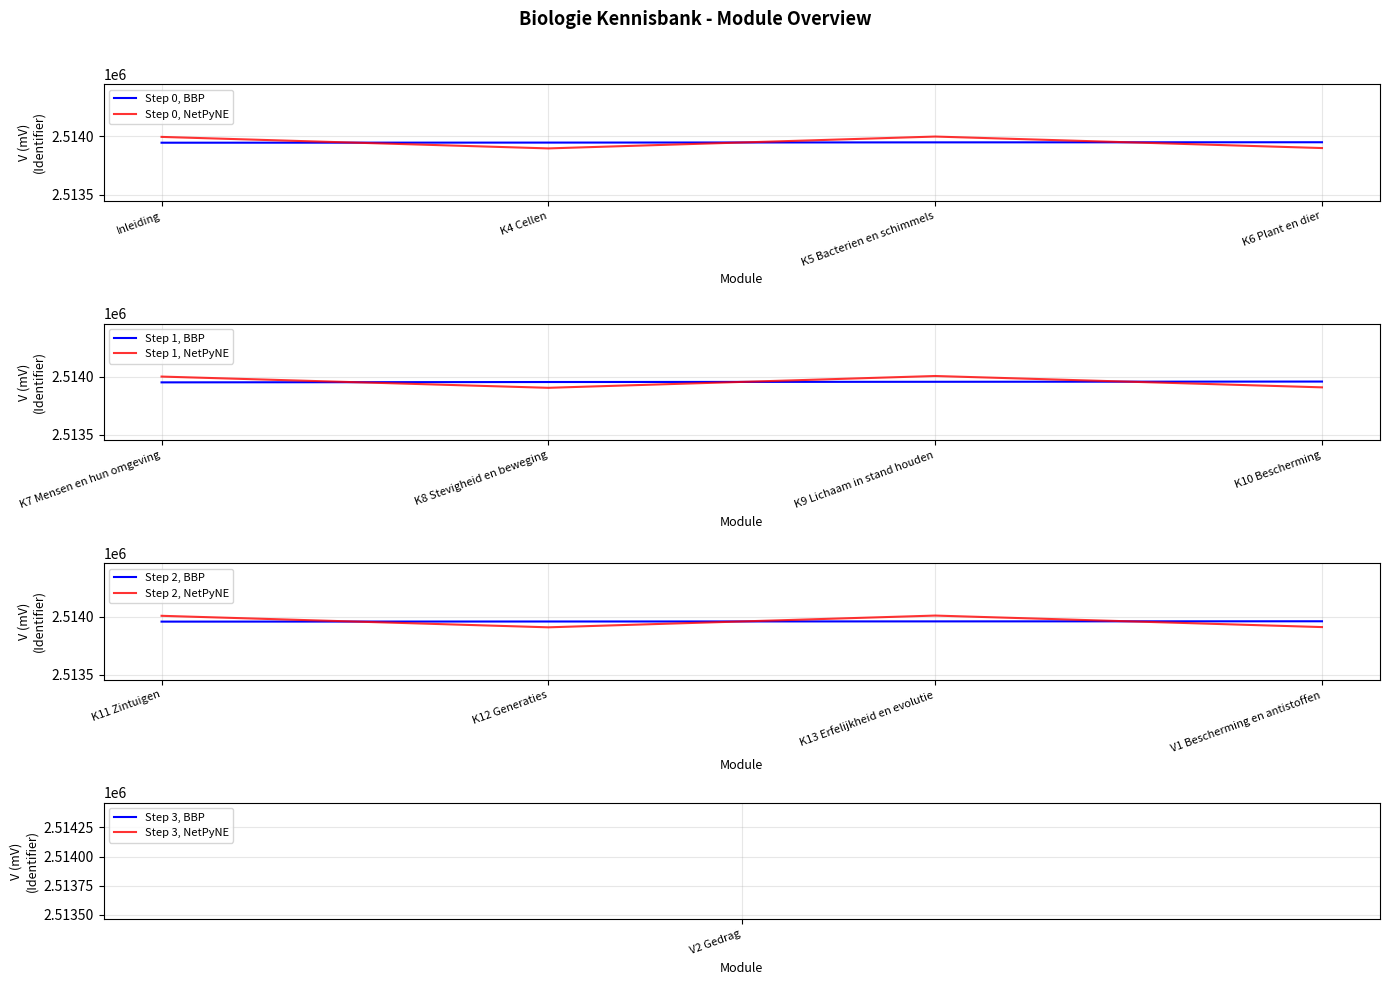

The value of Step 0, BBP at K6 Plant en dier is 658191. True or false?

False